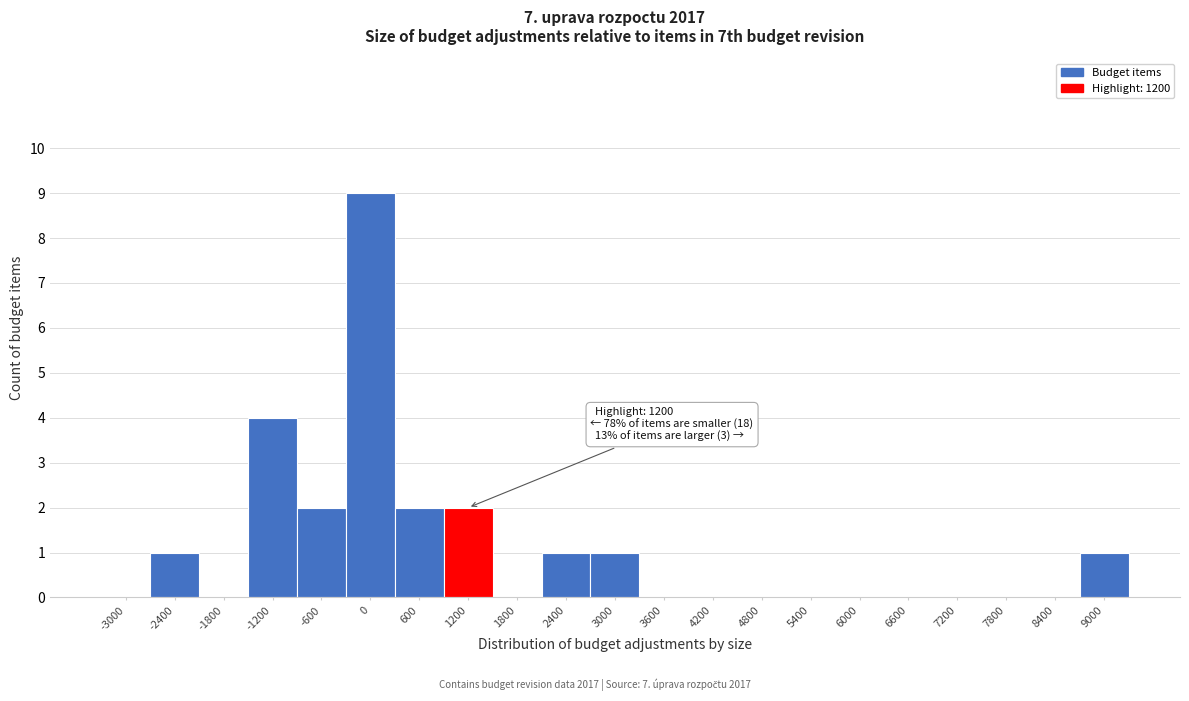

Reading left to right, what are all the values shown in this chart?

-3000=0	-2400=1	-1800=0	-1200=4	-600=2	0=9	600=2	1200=2	1800=0	2400=1	3000=1	3600=0	4200=0	4800=0	5400=0	6000=0	6600=0	7200=0	7800=0	8400=0	9000=1